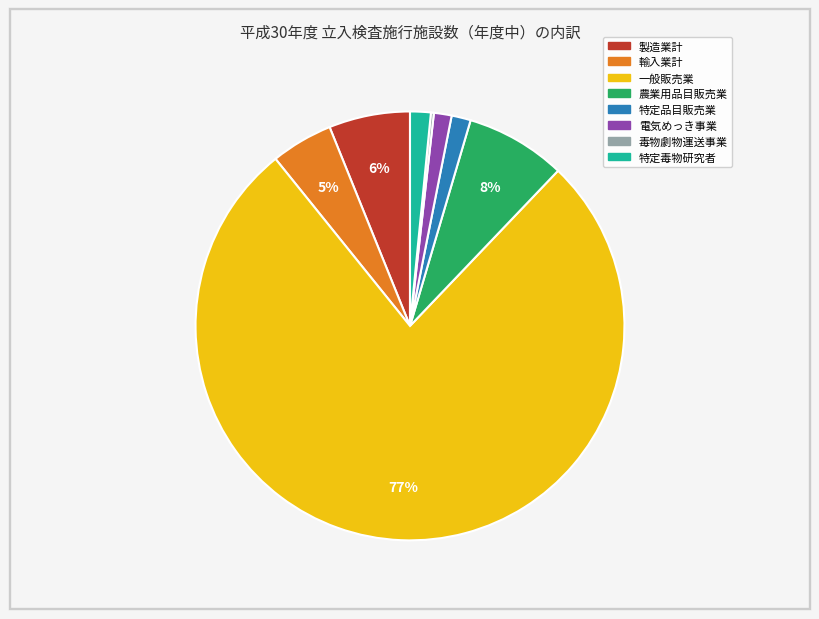

What is the largest slice in the pie chart?

一般販売業